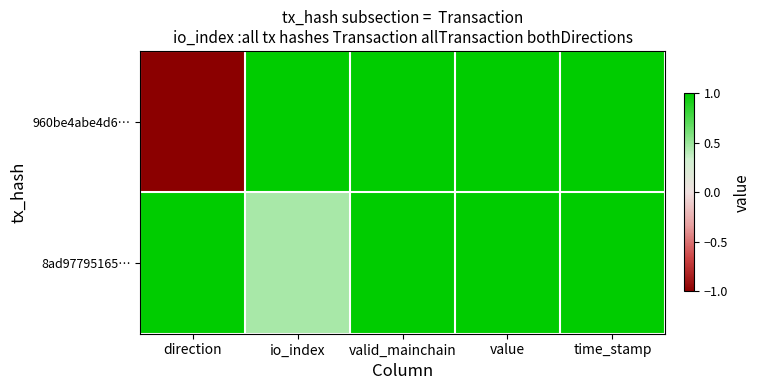

What is the total value across all series at time_stamp?

2.0